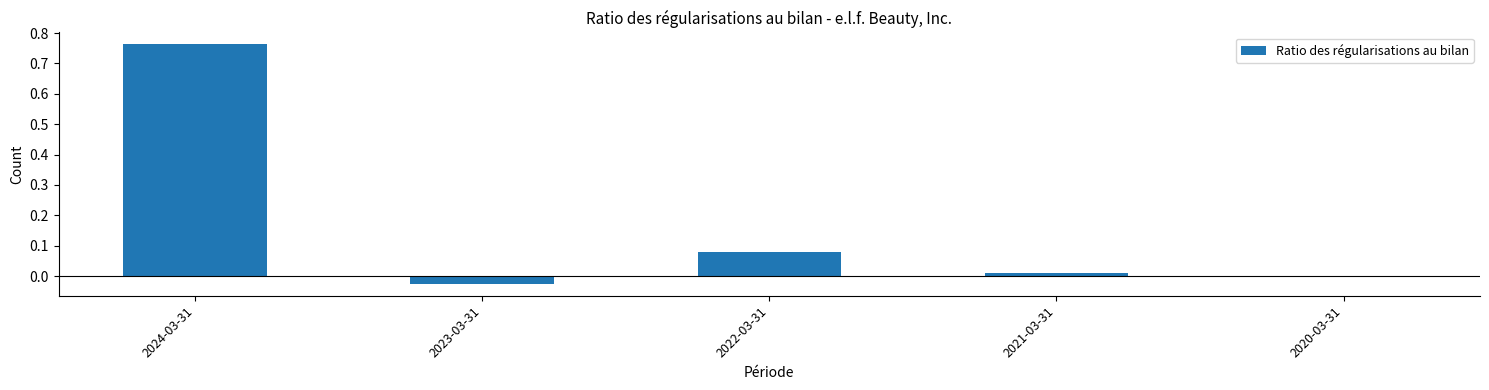

The chart shows a value of 0.3 at 2020-03-31. True or false?

False